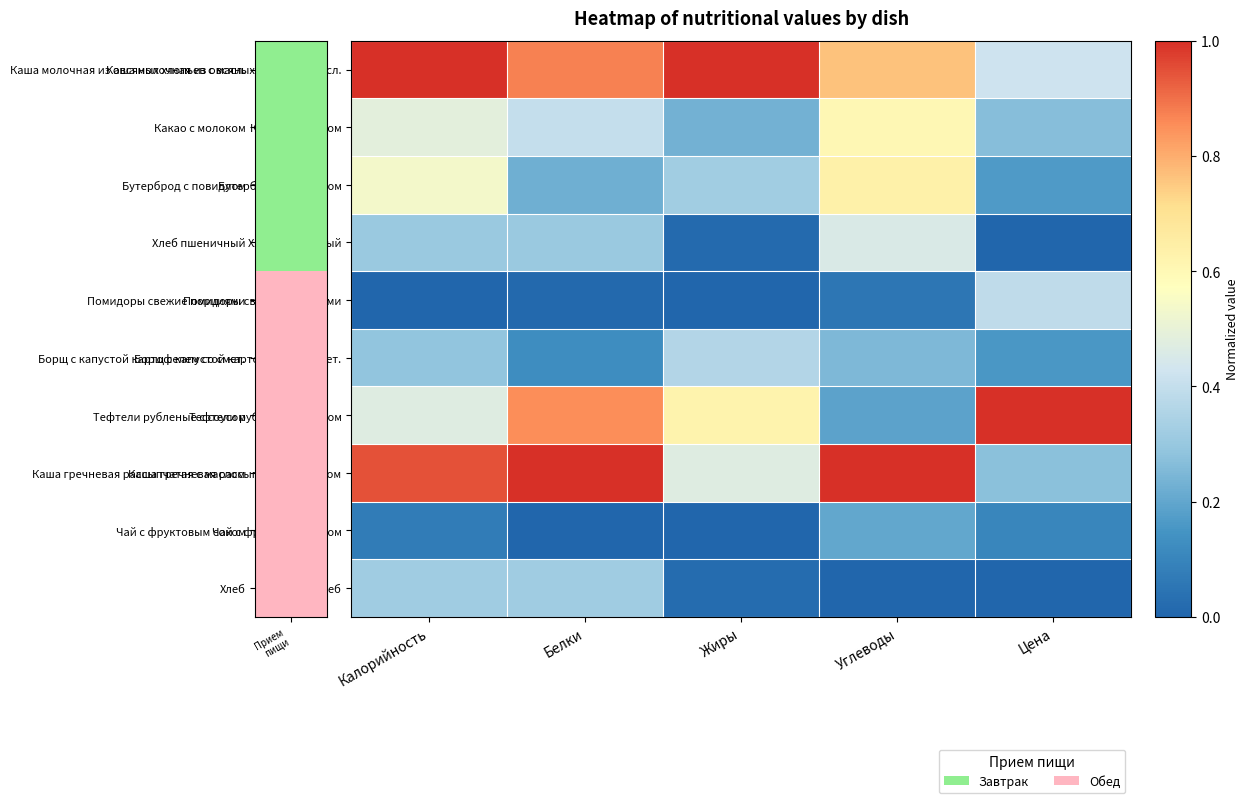

What is the spread (max minus min) of values at Жиры?

1.0